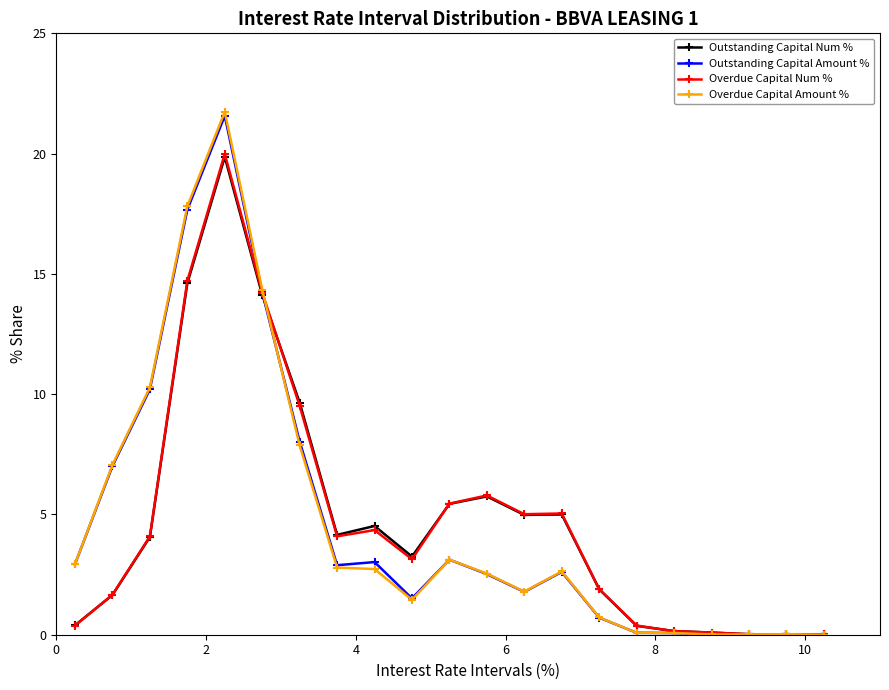

What is the greatest value displayed?

21.7